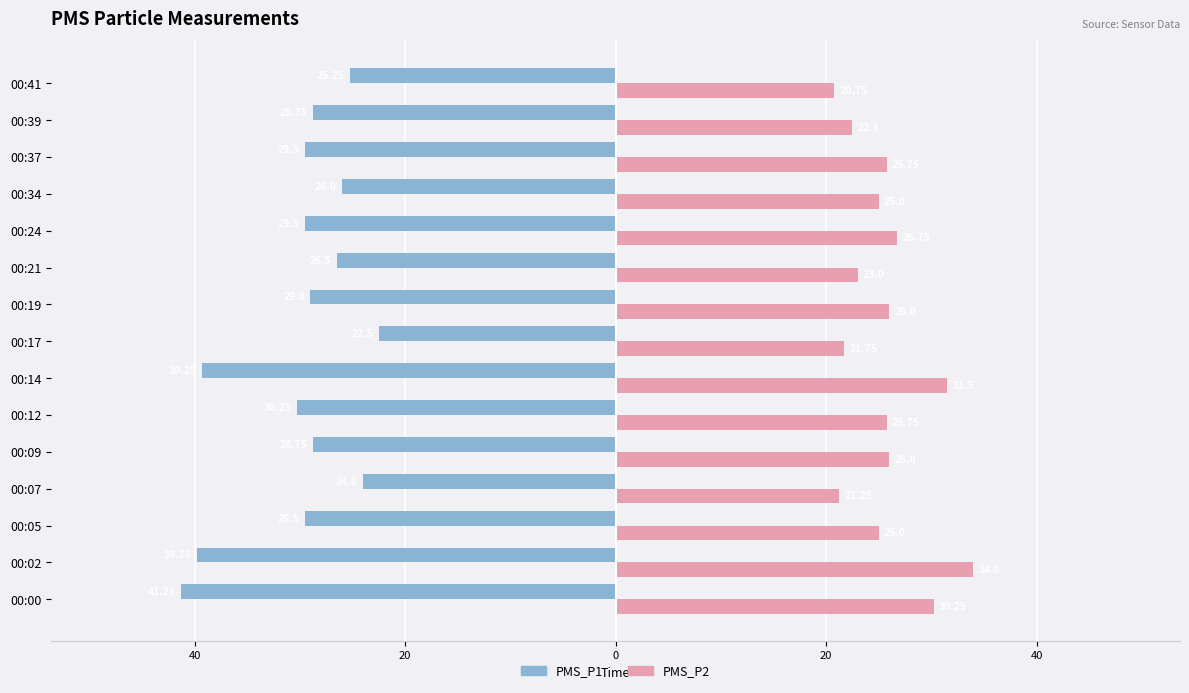

What are all the series names shown in the legend?

PMS_P1, PMS_P2